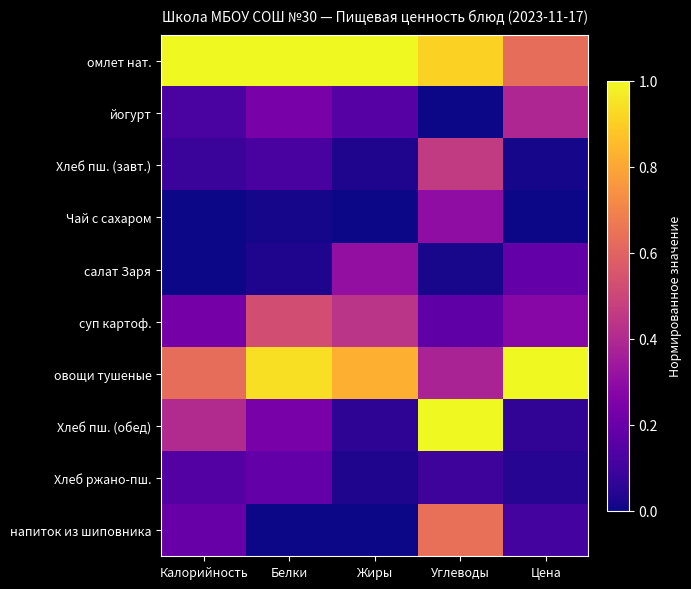

Count the number of categories in the chart.

5